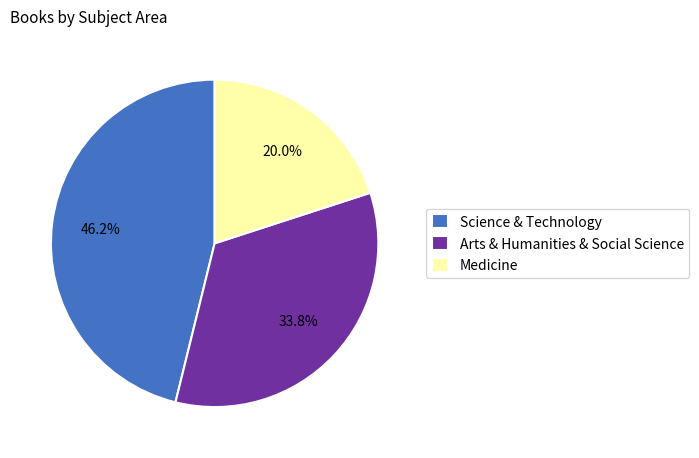

Rank the categories by value from lowest to highest.

Medicine, Arts & Humanities & Social Science, Science & Technology